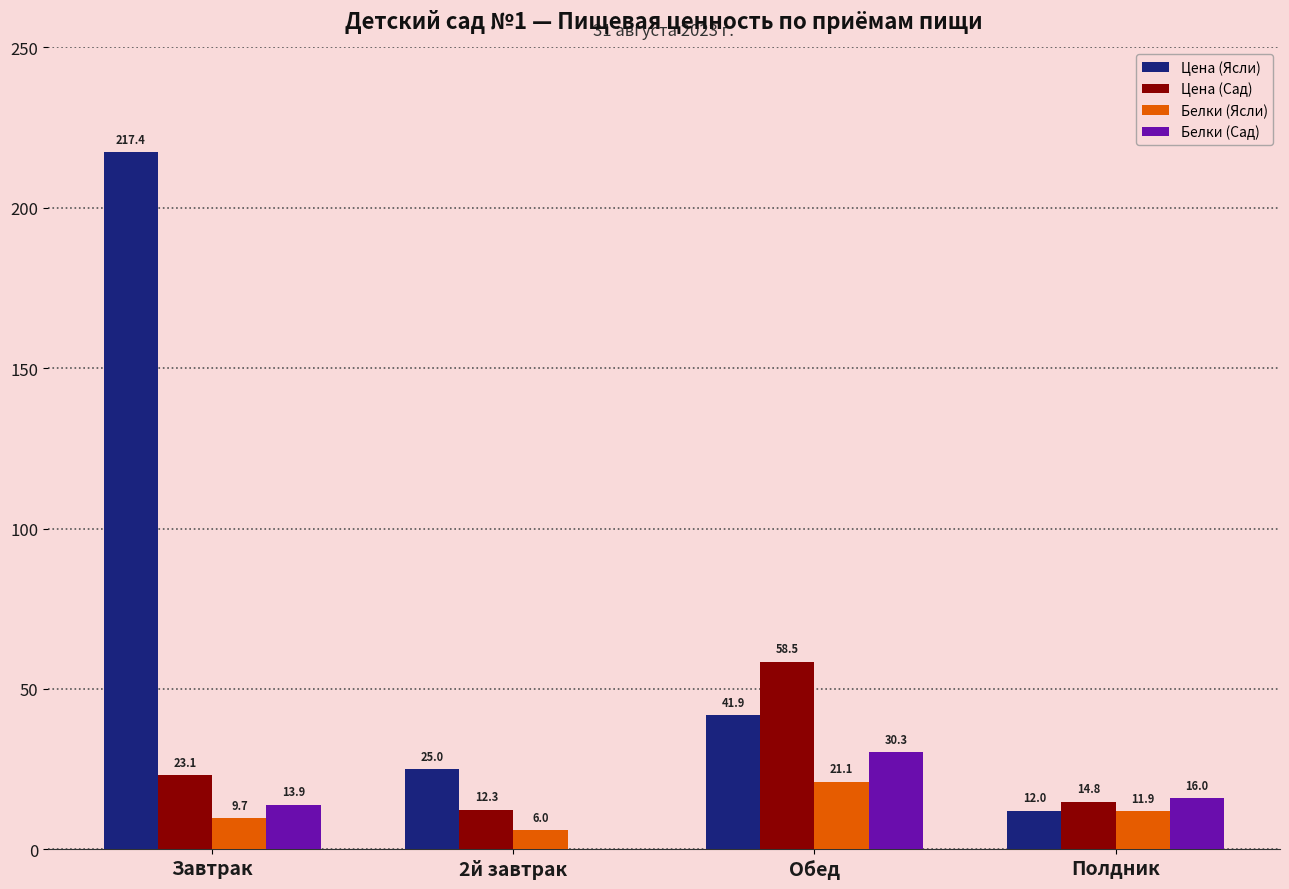

How many series are shown in this chart?

4